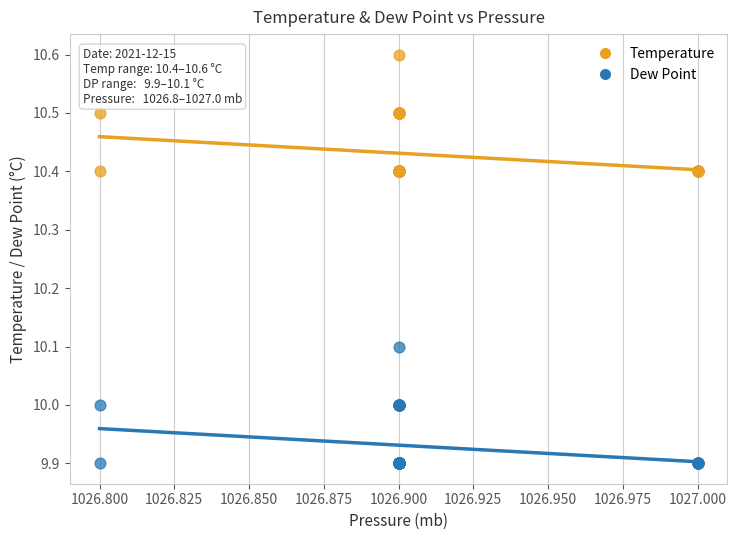

Which series contains the highest Y value?

Temperature